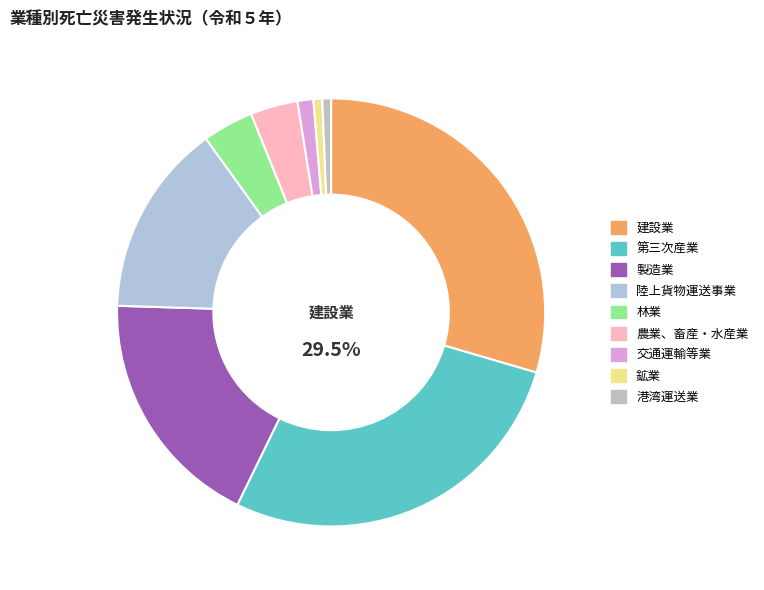

To the nearest percent, what percentage of the pie is 港湾運送業?

1%